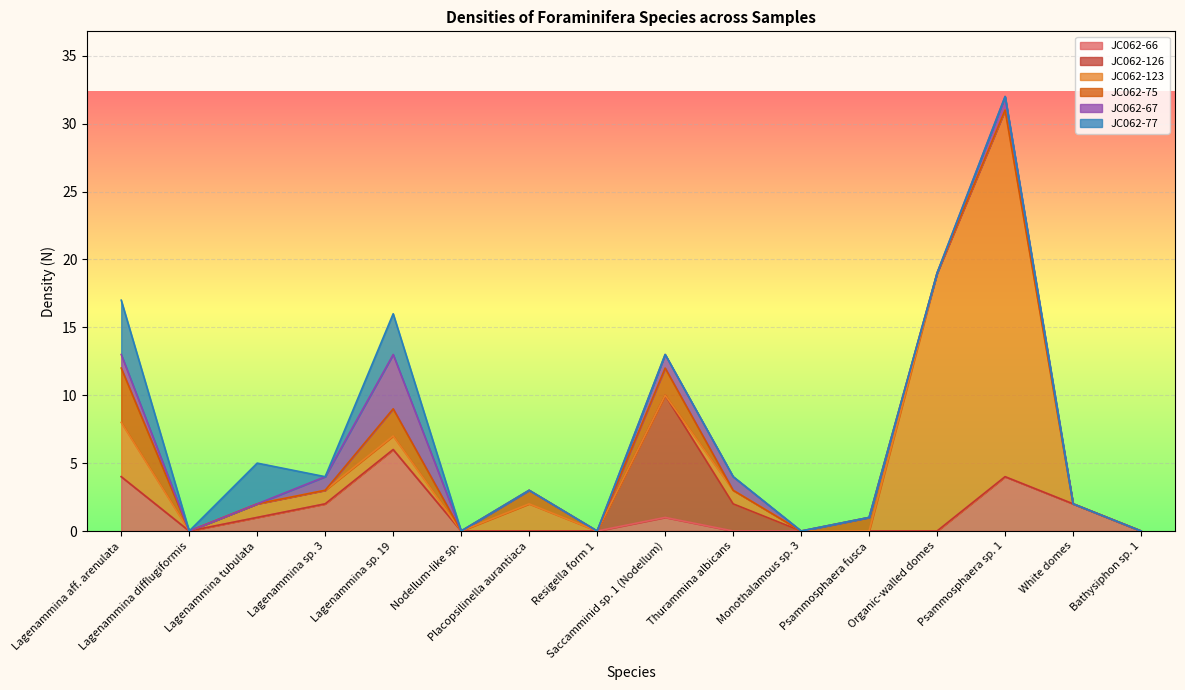

Does the chart display data point markers on the line(s)?

No